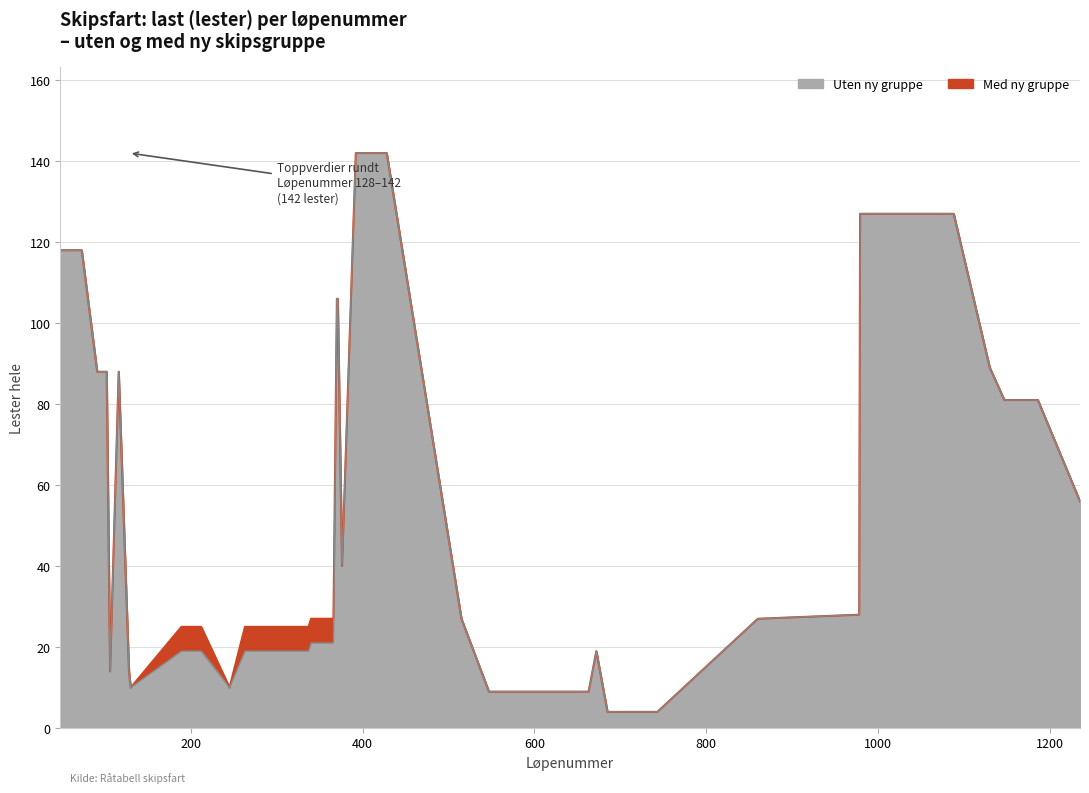

Which category has the highest value in the Lester hele (uten ny gruppe) series?

392